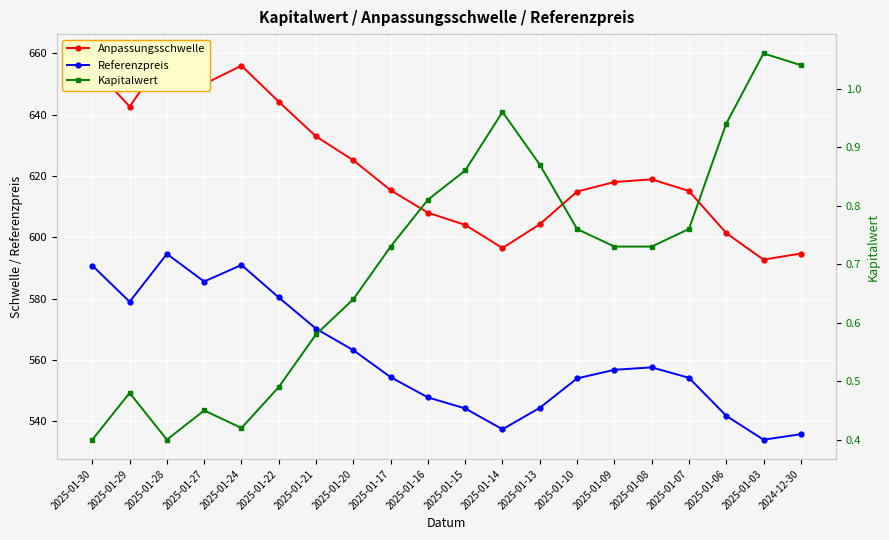

At how many categories does at least one series exceed 90?

20